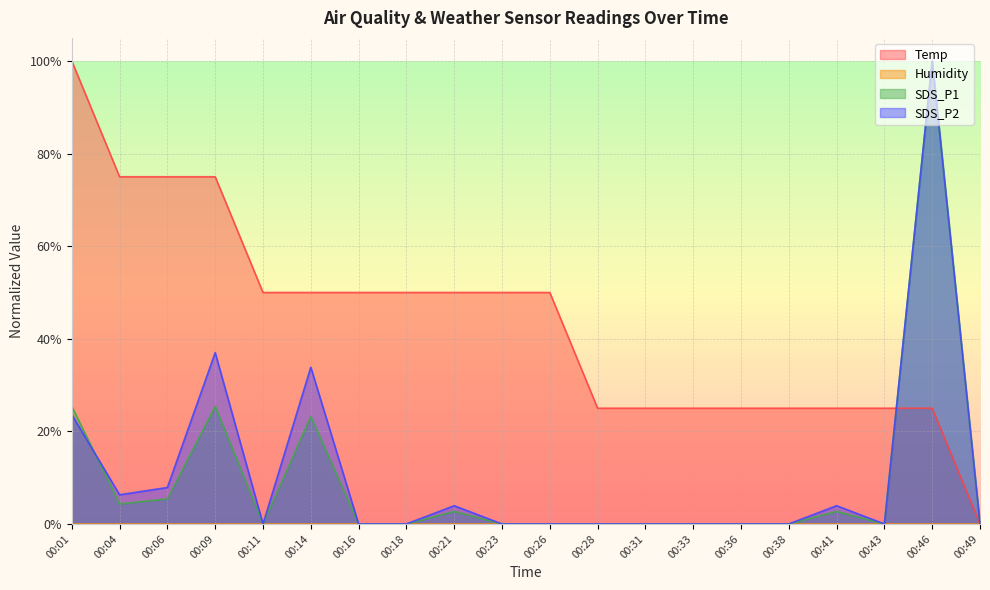

Where do SDS_P2 and SDS_P1 first cross each other?

00:01 and 00:04